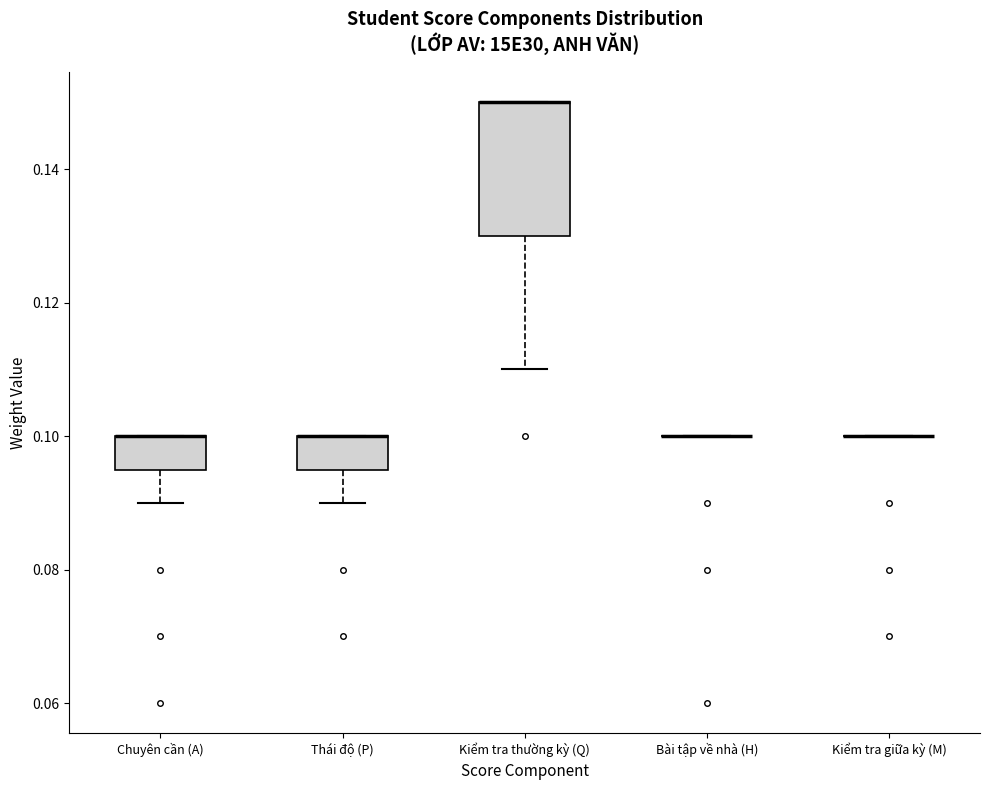

Where does the lower whisker of the box for Kiểm tra thường kỳ (Q) end on the y-axis? The values are not printed on the chart, so give them approximately, as read against the axis.

0.110